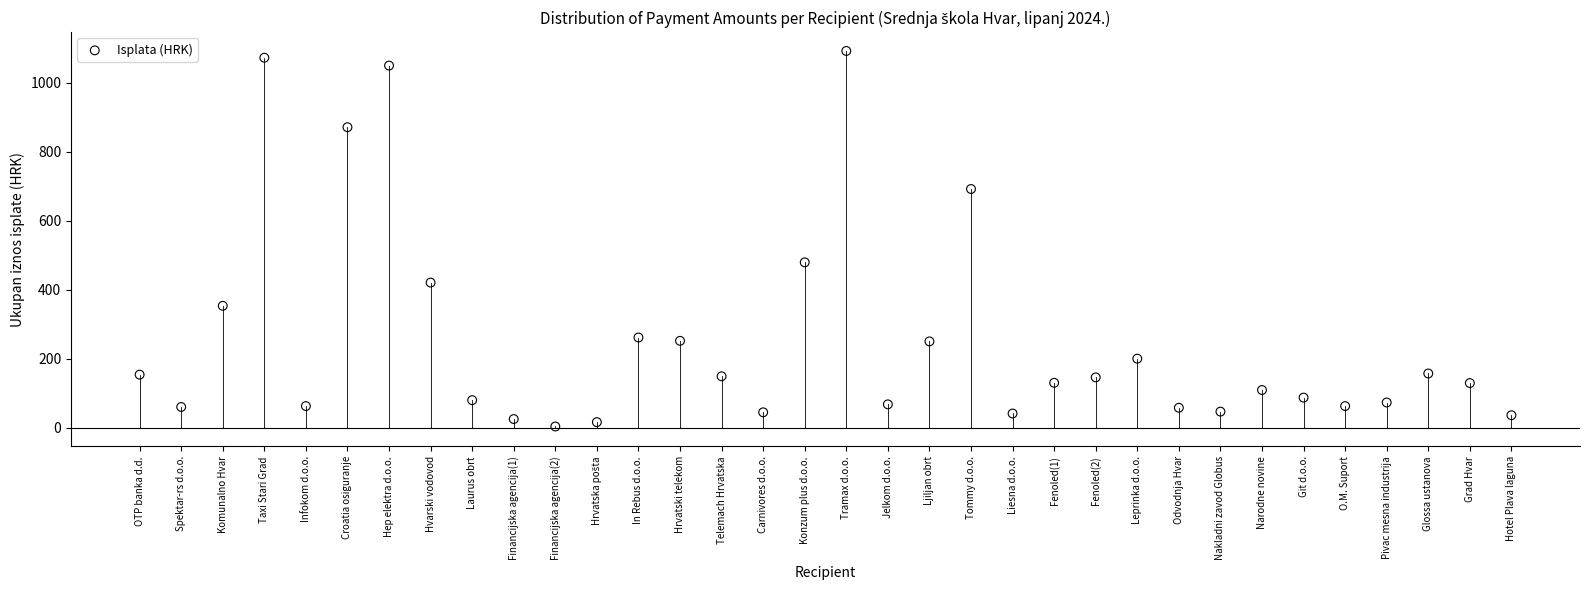

What Y value in the scatter plot is closest to 547?

479.2